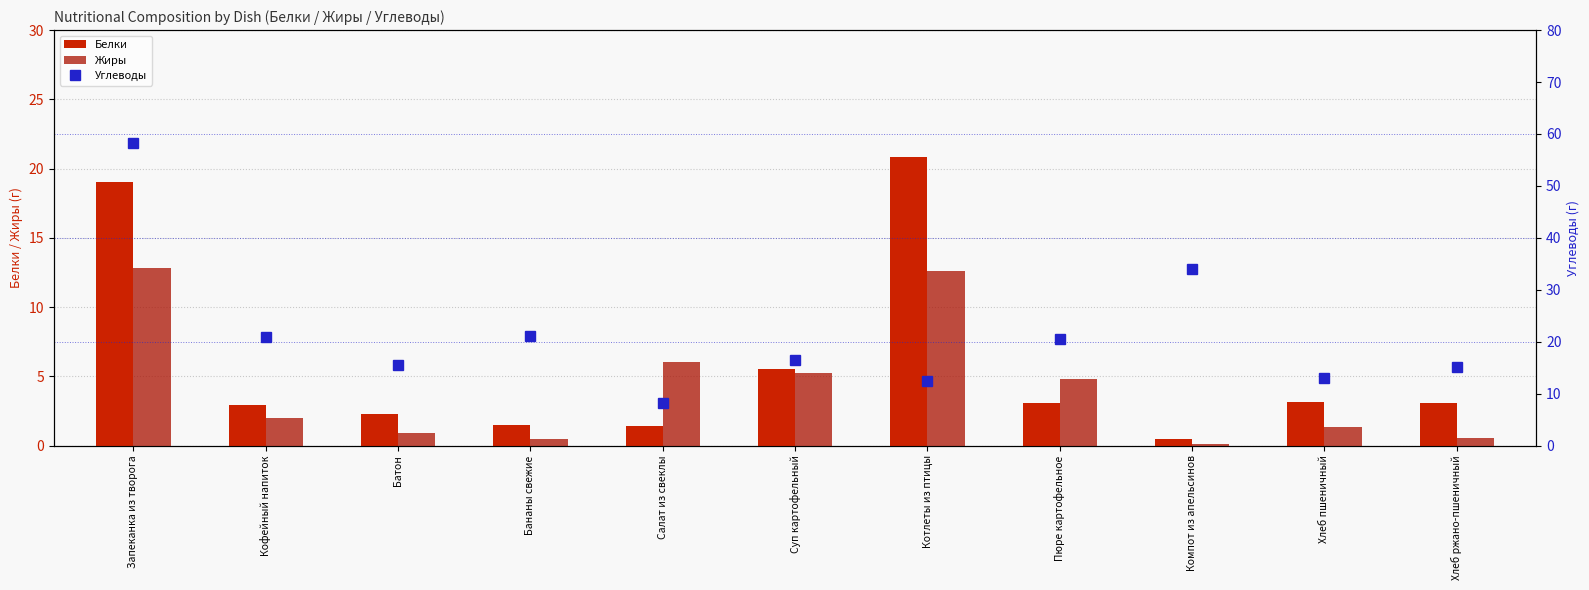

Which label corresponds to the smallest value in the chart?

Компот из апельсинов